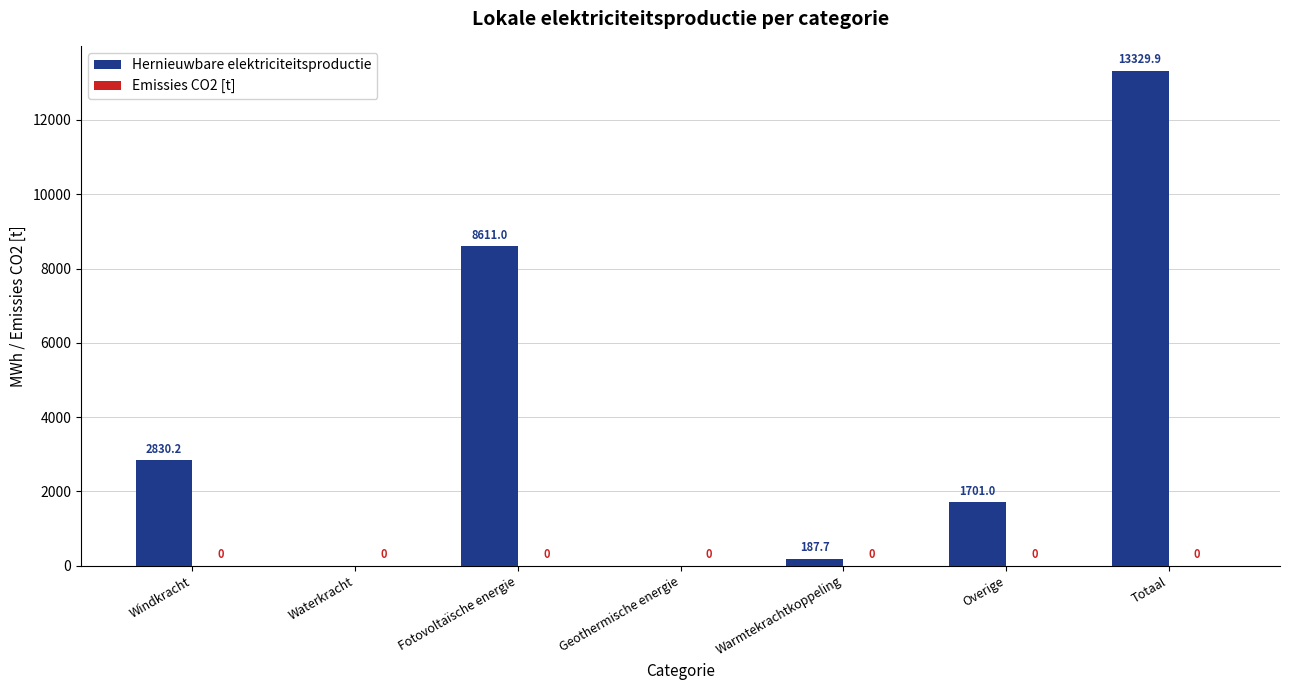

What is the approximate value at Overige?

1701.0